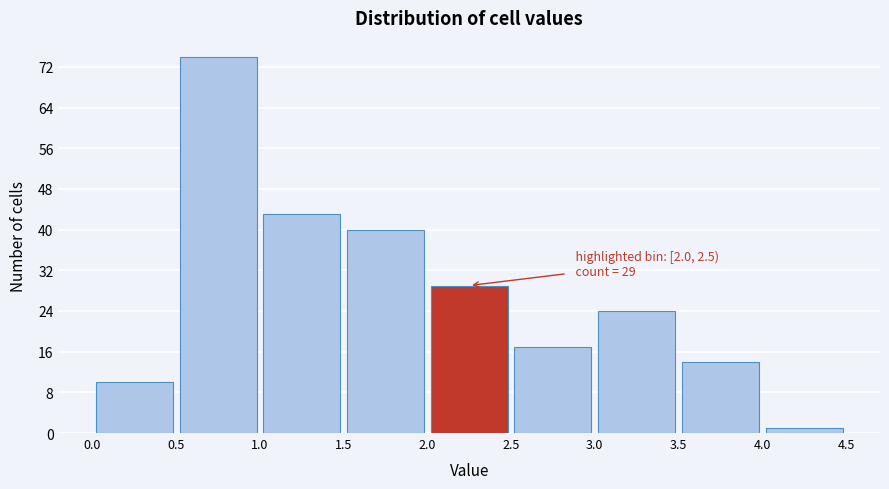

Which range on the x-axis has the tallest bar?

0.5 to 1.0